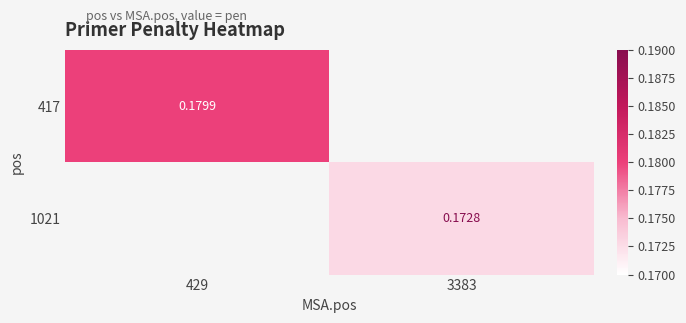

Is the value of 1021 at 3383 greater than the value of 417 at 429?

No